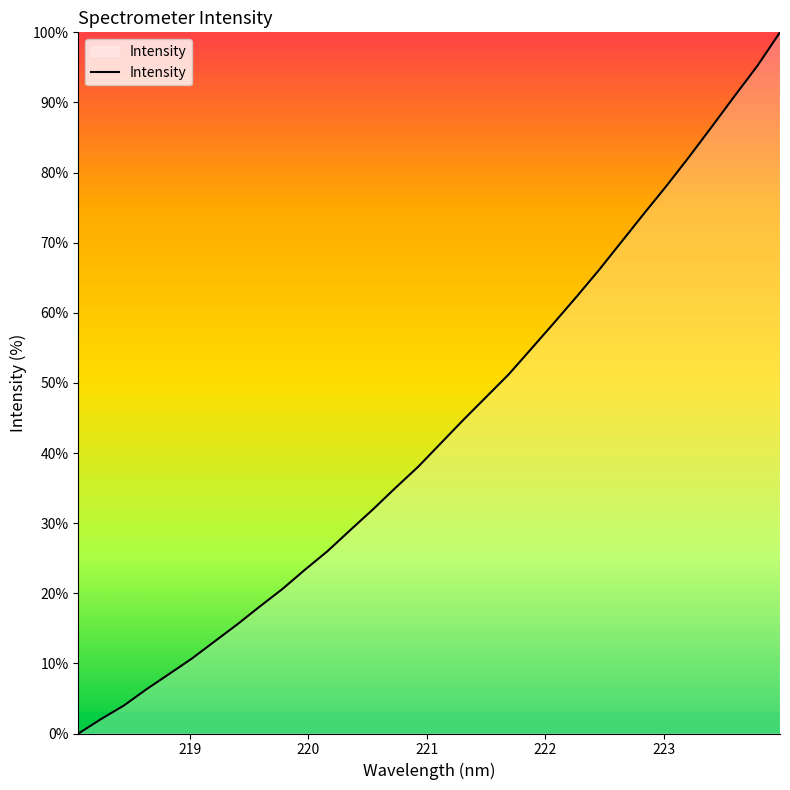

What is the maximum value shown in the chart?

100.0